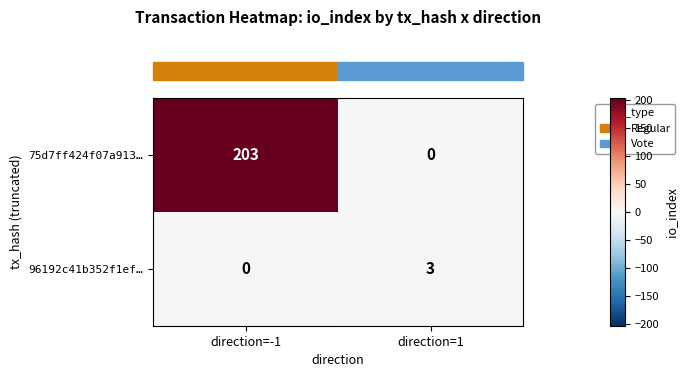

What is the difference between the 96192c41b352f1ef… values at direction=1 and direction=-1?

3